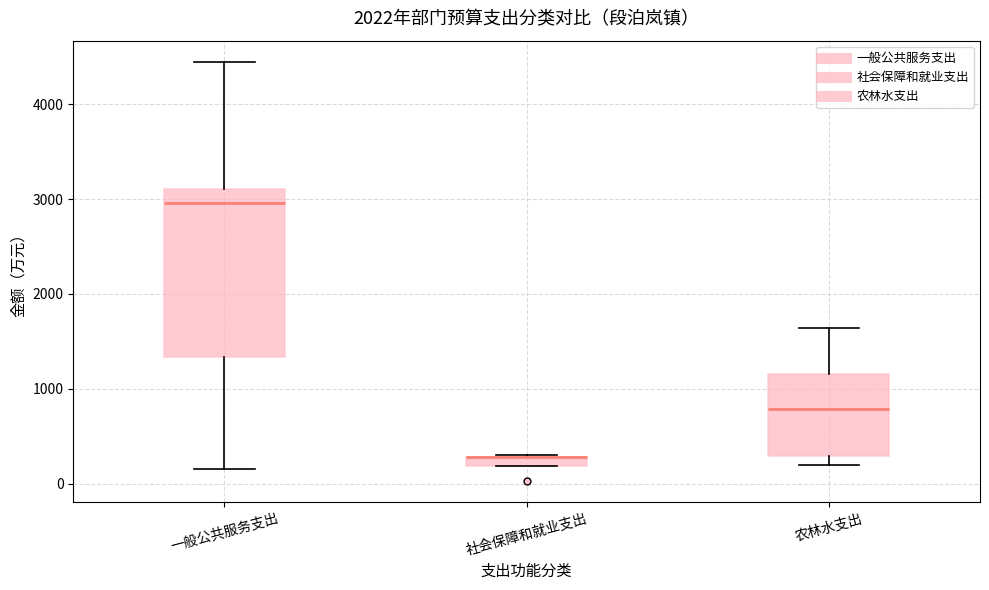

Which box is the tallest, from its lower edge to its upper edge?

一般公共服务支出